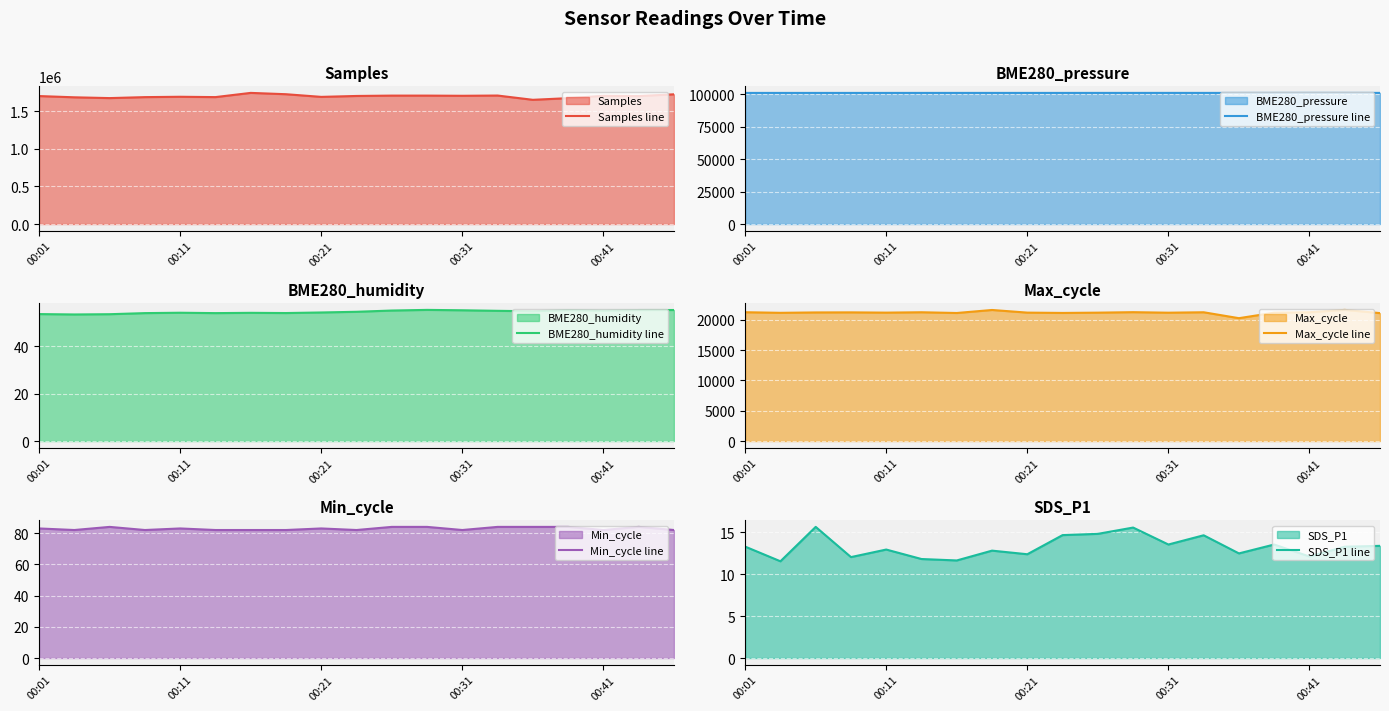

Reading right to left, transcribe all the data shown in this chart.

Samples line: 1725206.0	1701800.0	1704758.0	1674109.0	1651948.0	1708802.0	1705489.0	1707853.0	1707874.0	1703153.0	1691001.0	1726370.0	1743988.0	1687978.0	1692472.0	1687700.0	1674812.0	1685301.0	1701875.0
BME280_pressure line: 101069.7	101073.6	101077.2	101070.0	101066.3	101062.7	101073.8	101061.4	101066.5	101058.2	101054.6	101060.0	101061.1	101056.6	101055.2	101051.8	101052.6	101054.2	101050.7
BME280_humidity line: 55.3	55.3	55.1	55.3	54.8	55.0	55.2	55.4	55.1	54.6	54.3	54.0	54.1	54.0	54.2	54.0	53.6	53.5	53.6
Max_cycle line: 21094.0	21626.0	21239.0	21168.0	20259.0	21235.0	21163.0	21250.0	21171.0	21125.0	21176.0	21612.0	21114.0	21236.0	21174.0	21218.0	21206.0	21143.0	21242.0
Min_cycle line: 82.0	84.0	82.0	84.0	84.0	84.0	82.0	84.0	84.0	82.0	83.0	82.0	82.0	82.0	83.0	82.0	84.0	82.0	83.0
SDS_P1 line: 13.4	13.3	12.1	13.5	12.5	14.6	13.5	15.6	14.8	14.7	12.4	12.8	11.6	11.8	12.9	12.0	15.6	11.5	13.3